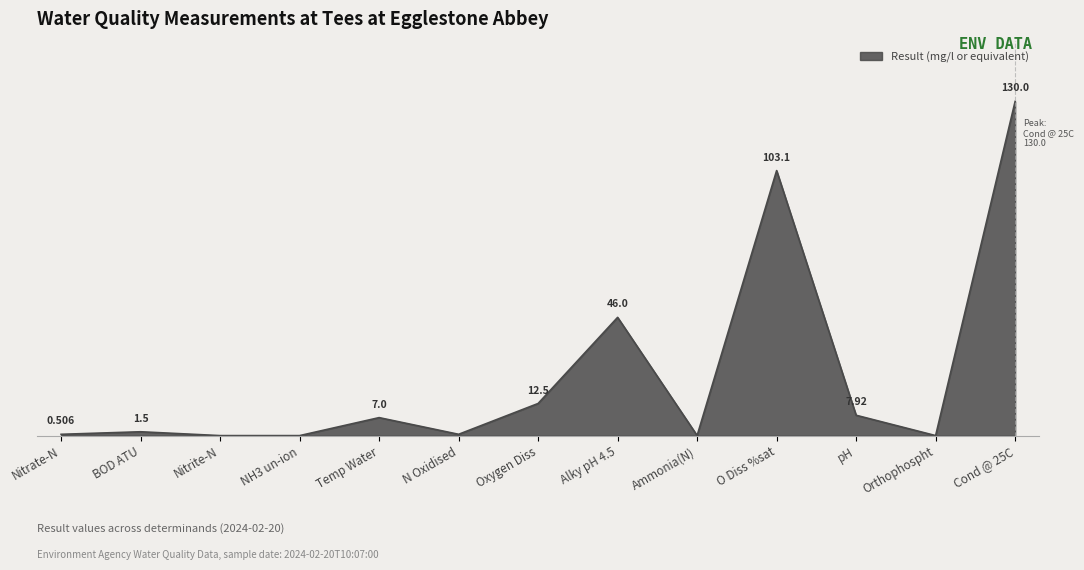

Which has a higher value, pH or BOD ATU?

pH